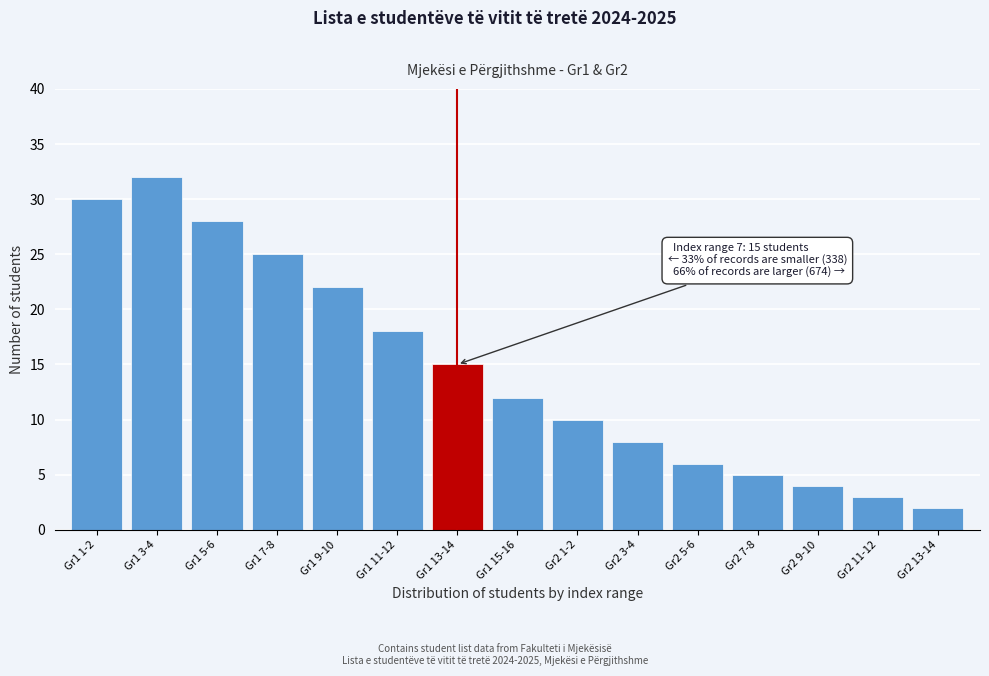

Reading left to right, what are all the values shown in this chart?

30	32	28	25	22	18	15	12	10	8	6	5	4	3	2